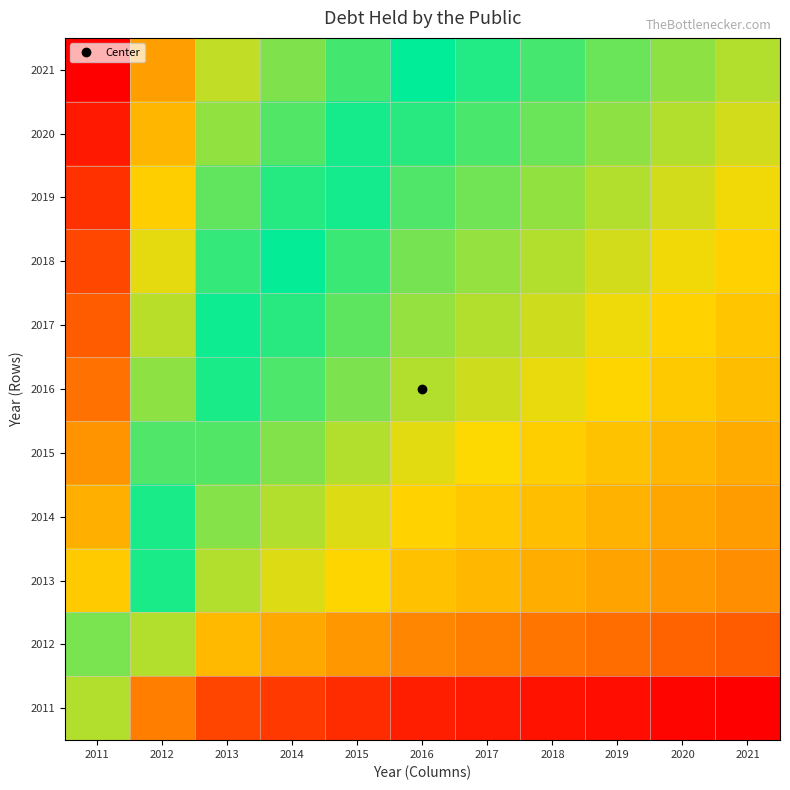

At how many categories does at least one series exceed 0?

11